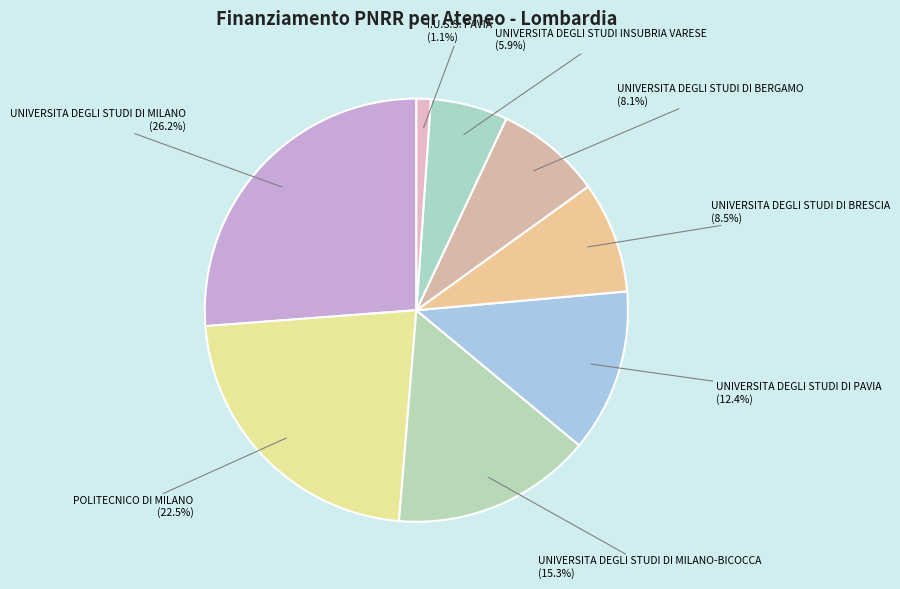

To the nearest percent, what is the average slice percentage?

12%